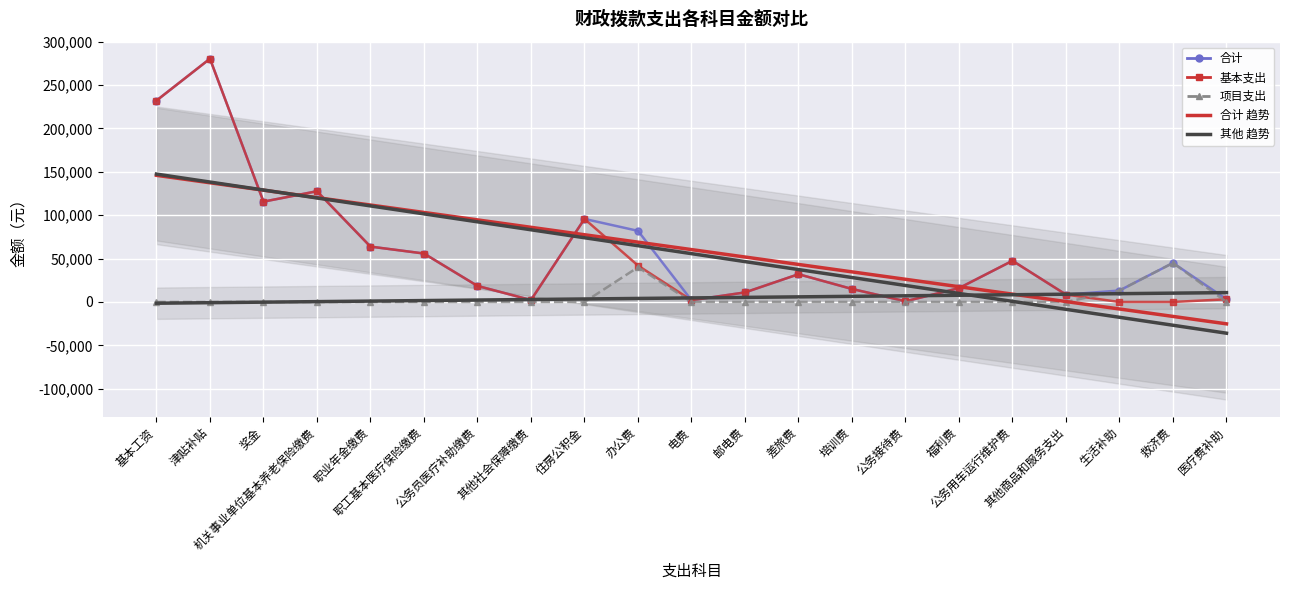

Between 其他社会保障缴费 and 其他商品和服务支出, which series saw the biggest shift?

基本支出 趋势